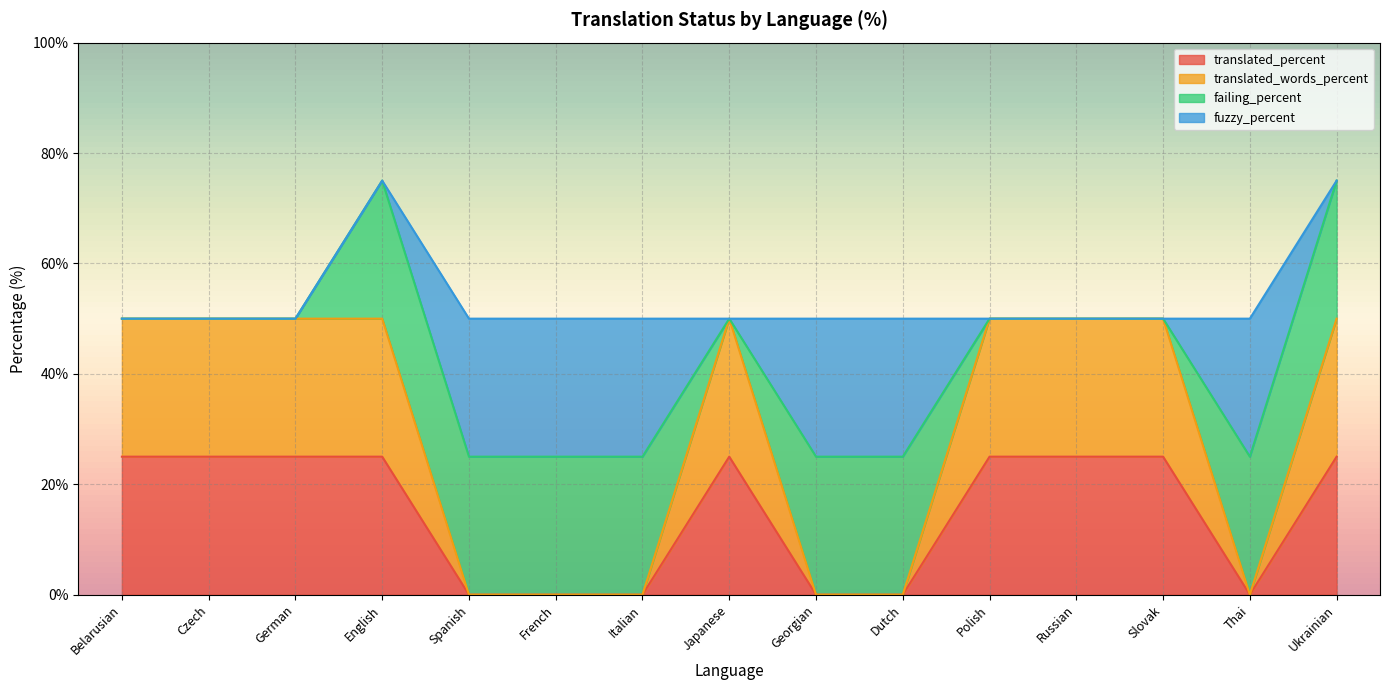

True or false: translated_words_percent and translated_percent cross at least once.

False